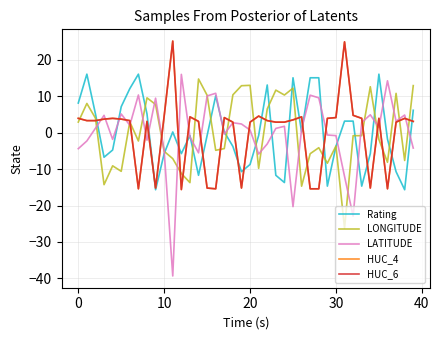

What is the difference between the second highest and minimum values in the LONGITUDE series?

39.3